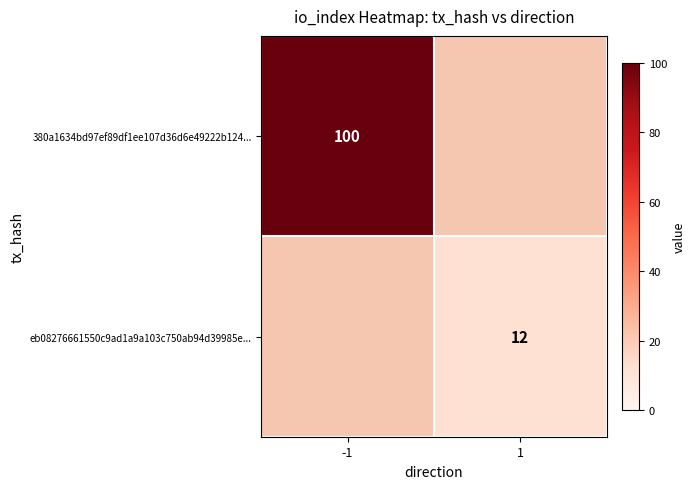

The eb08276661550c9ad1a9a103c750ab94d39985e... series shows 12 at 1. True or false?

True